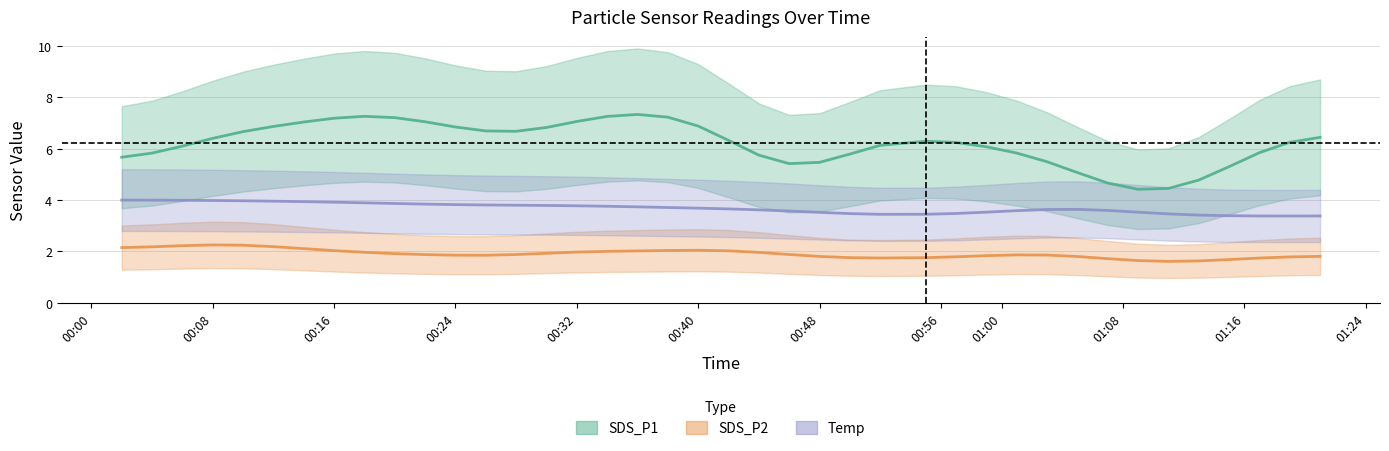

What is the difference between the SDS_P2 values at 2022/02/24 00:59 and 2022/02/24 01:07?

0.1